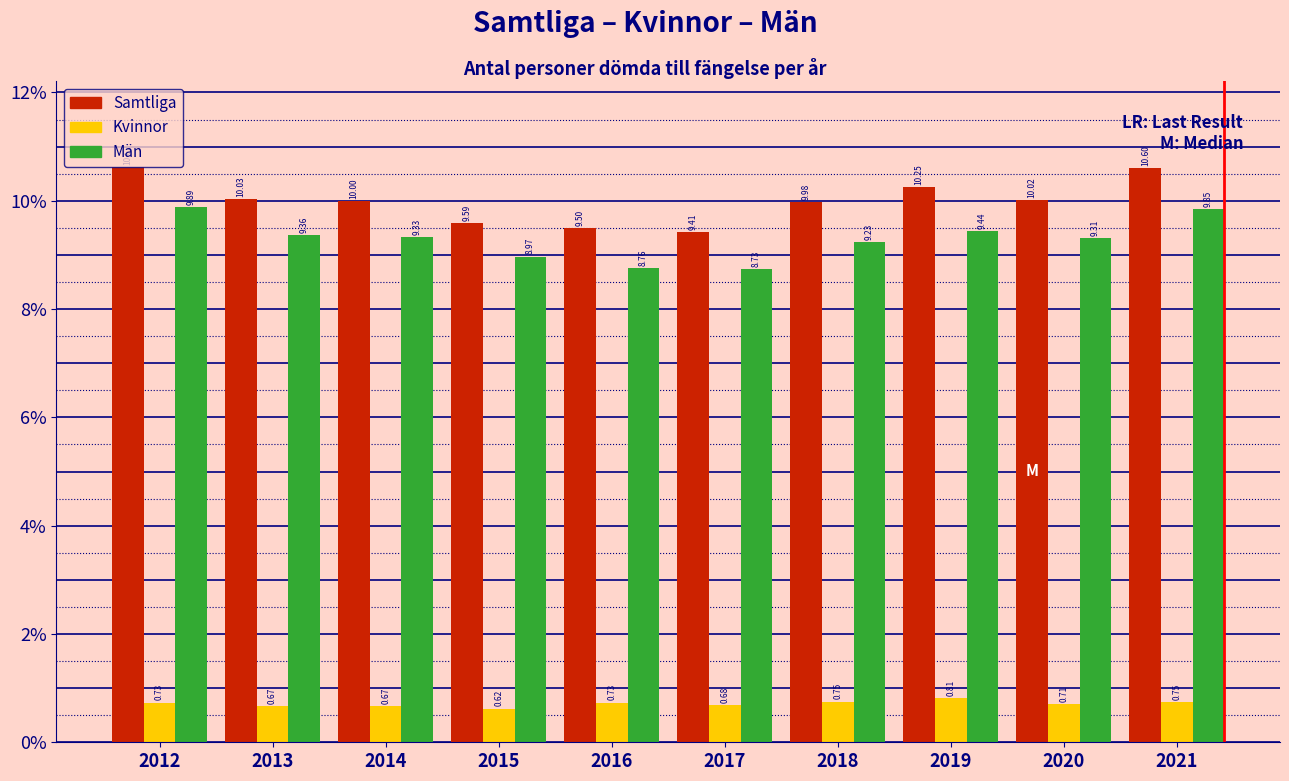

Which series has the largest total across all categories?

Samtliga